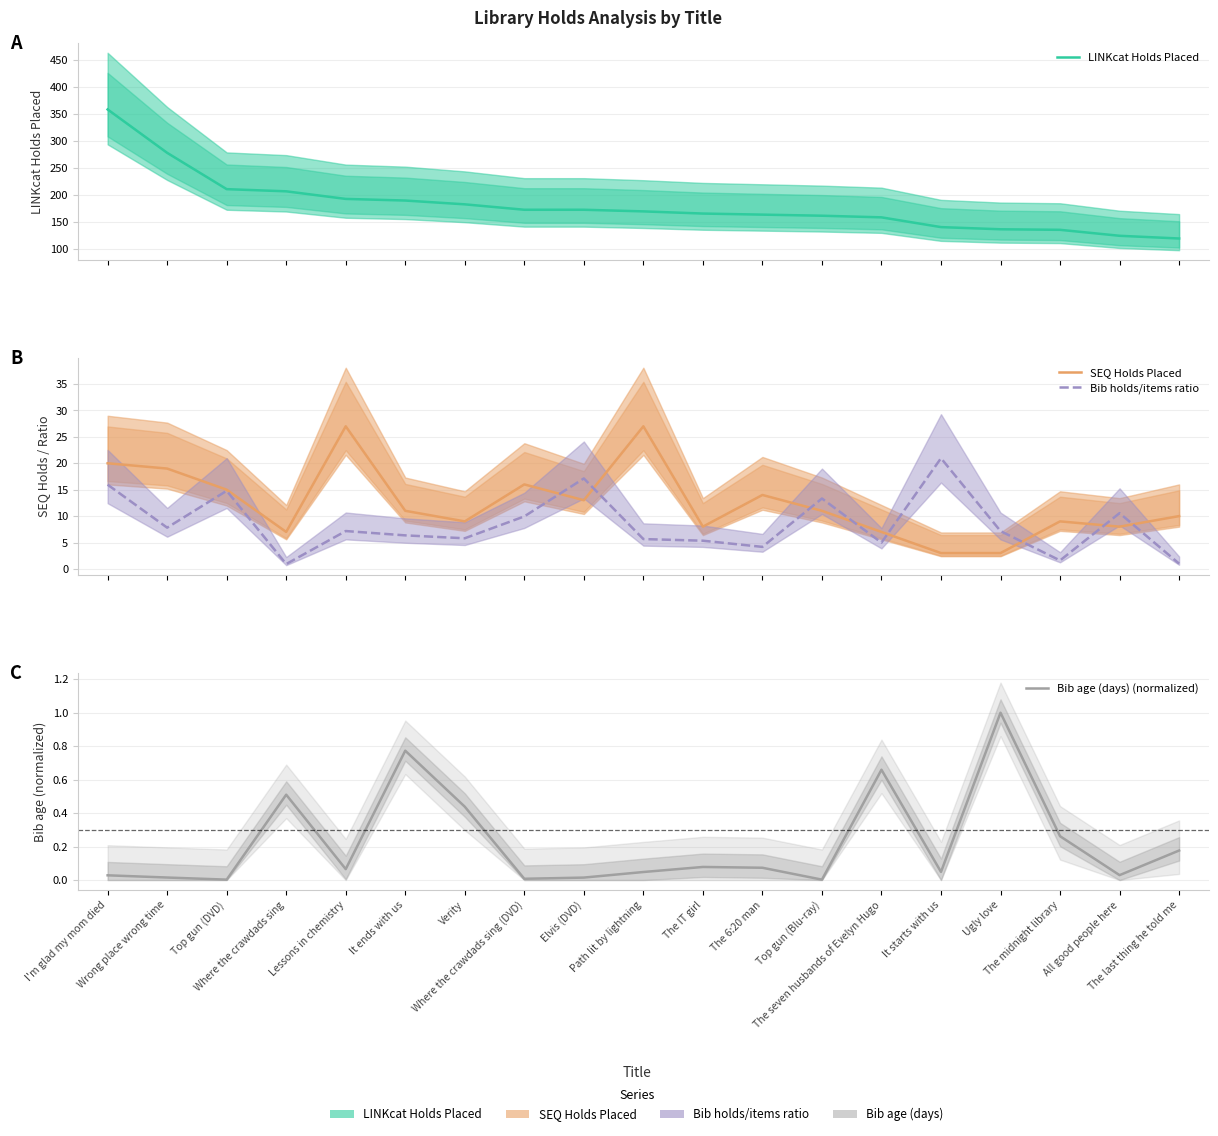

What are all the series names shown in the legend?

LINKcat Holds Placed, SEQ Holds Placed, Bib holds/items ratio, Bib age (days) (normalized)